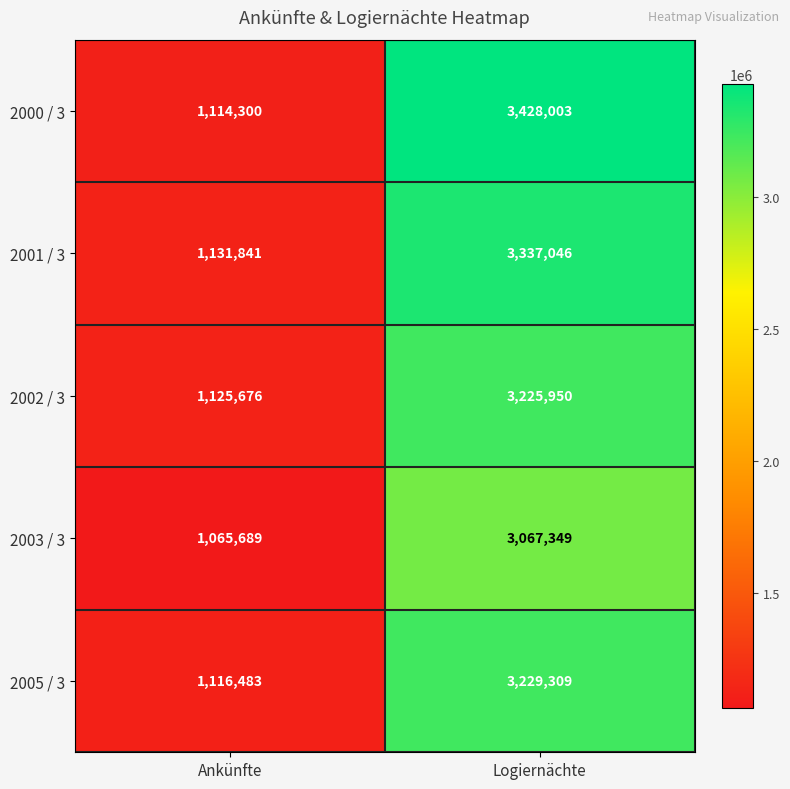

Rank the series at Ankünfte from lowest to highest value.

2003 / 3, 2000 / 3, 2005 / 3, 2002 / 3, 2001 / 3